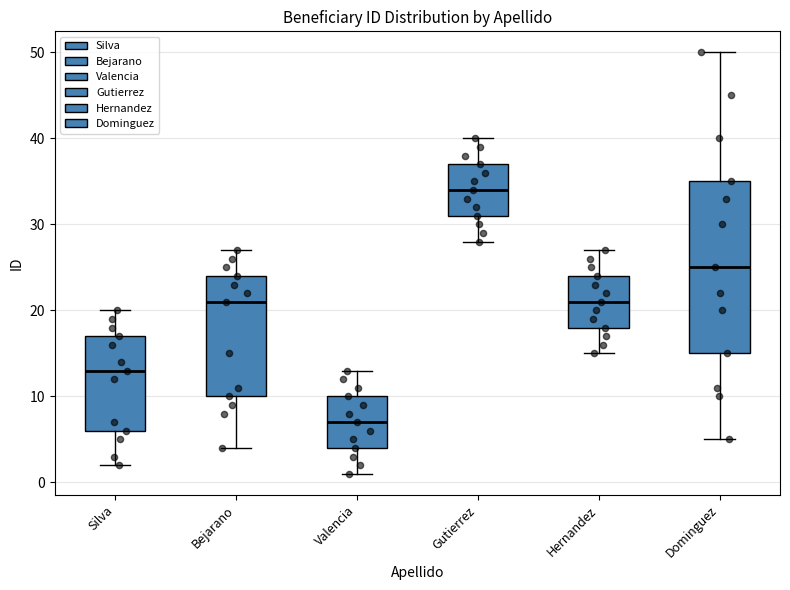

Where does the lower whisker of the box for Valencia end on the y-axis? The values are not printed on the chart, so give them approximately, as read against the axis.

1